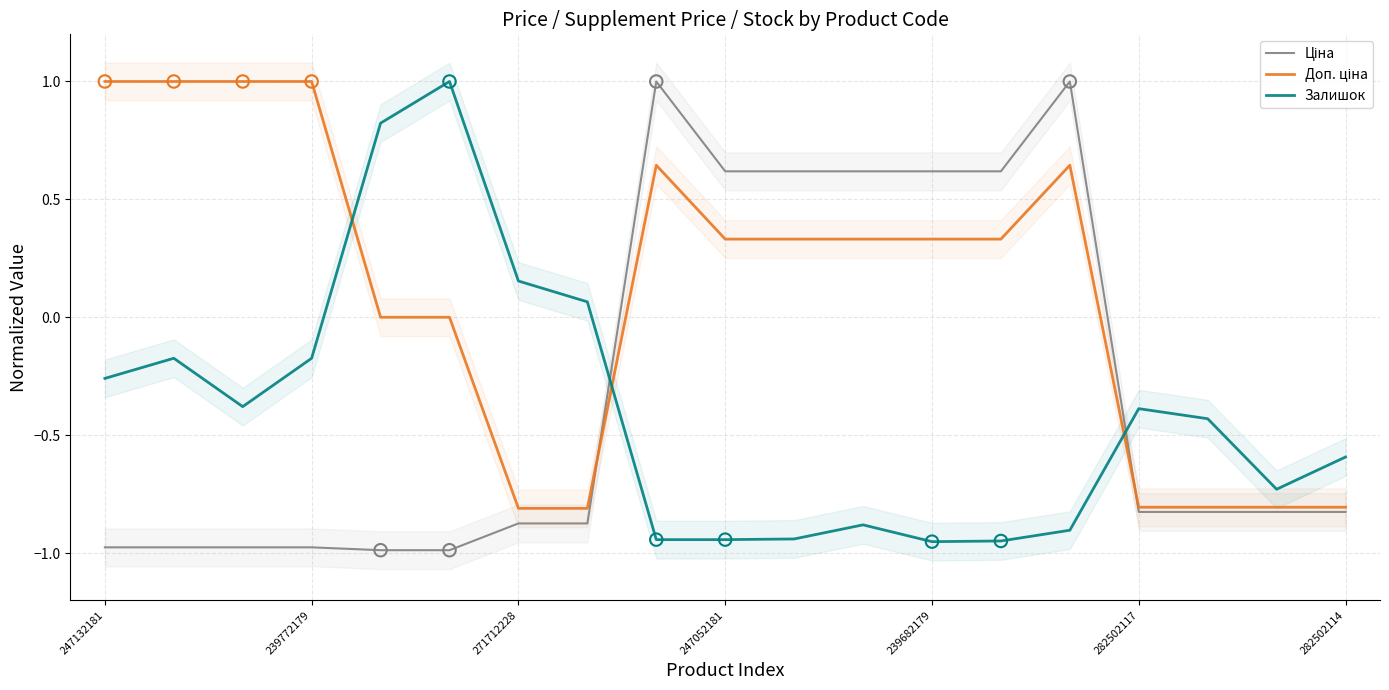

What is the total value across all series at 282502117?

-2.0